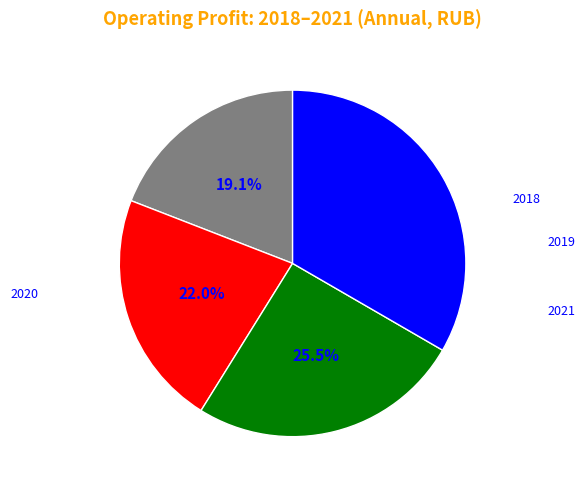

Is there any slice that represents more than half of the pie?

No